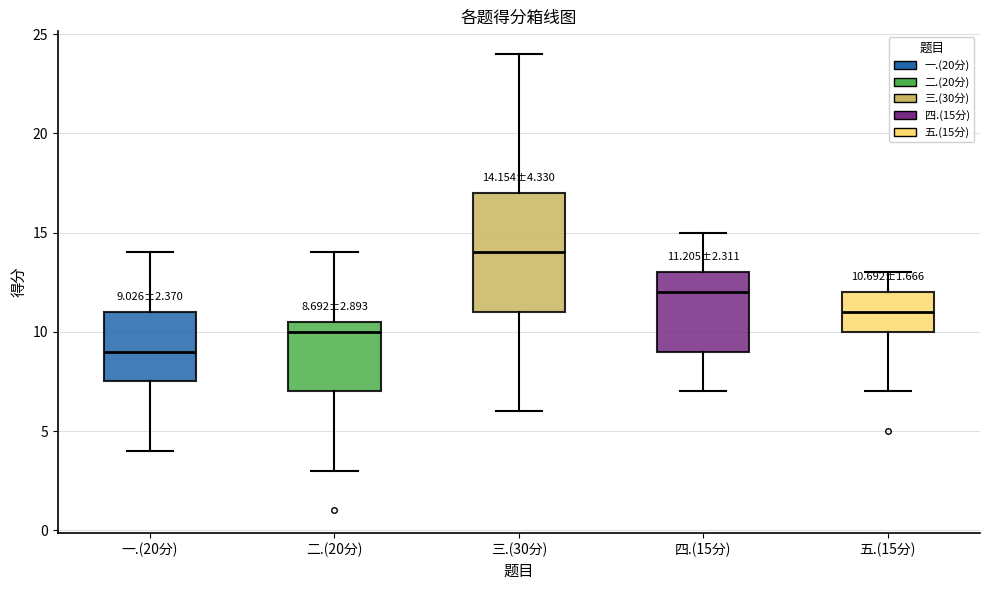

Which box has the lowest median line?

一.(20分)